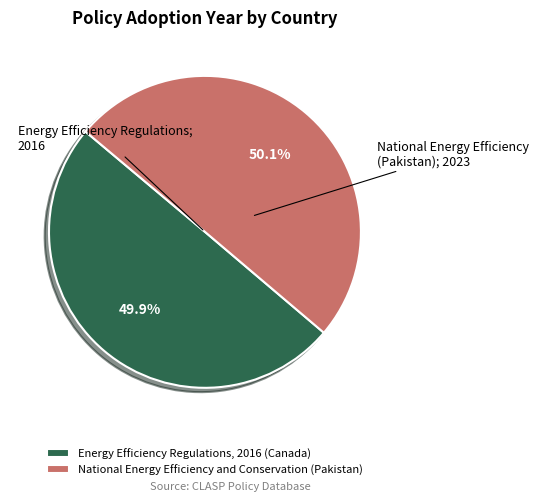

Count the number of slices in the pie.

2